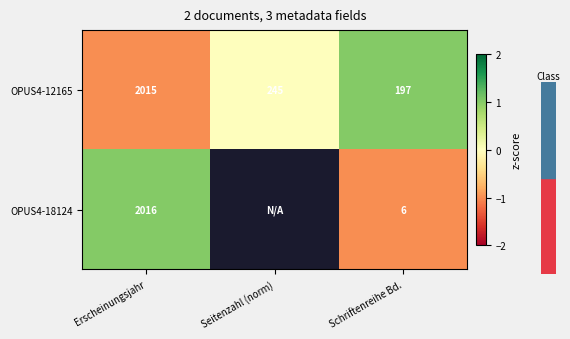

Which label corresponds to the largest value in the chart?

Schriftenreihe Bd.